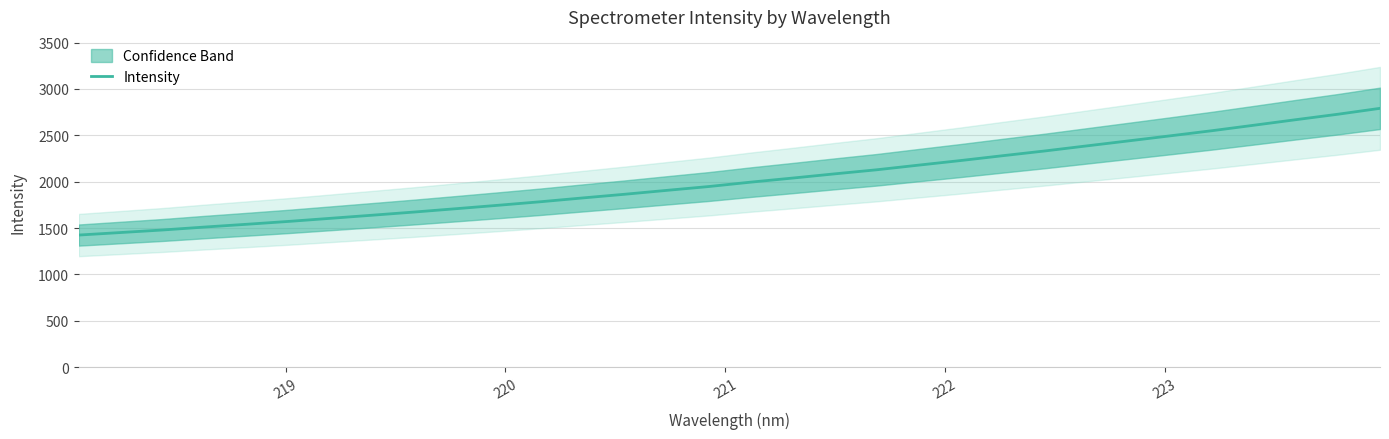

What is the minimum value for Intensity?

1424.9